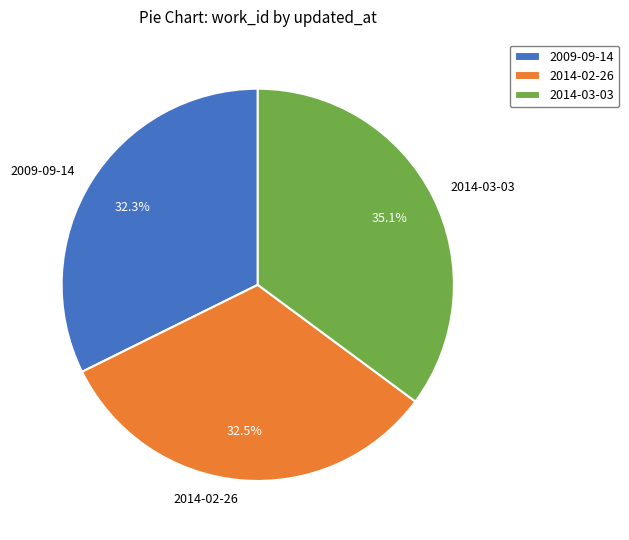

True or false: 2009-09-14 accounts for 32% of the total.

True